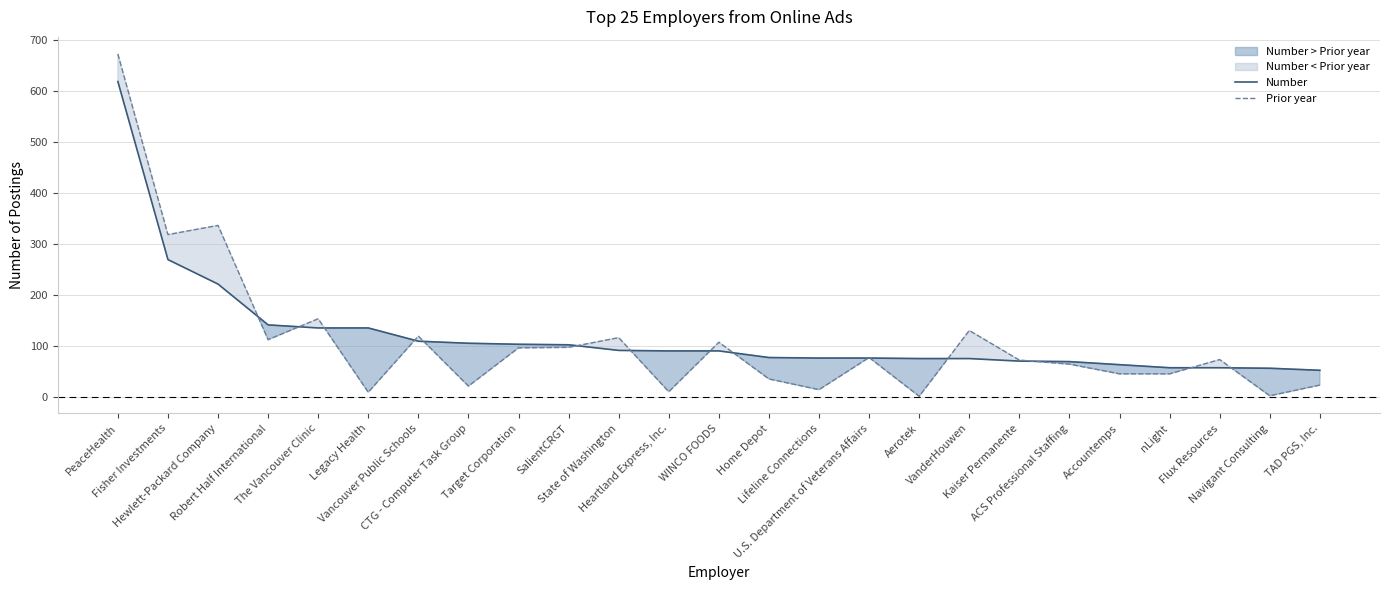

What is the total value across all series at The Vancouver Clinic?

290